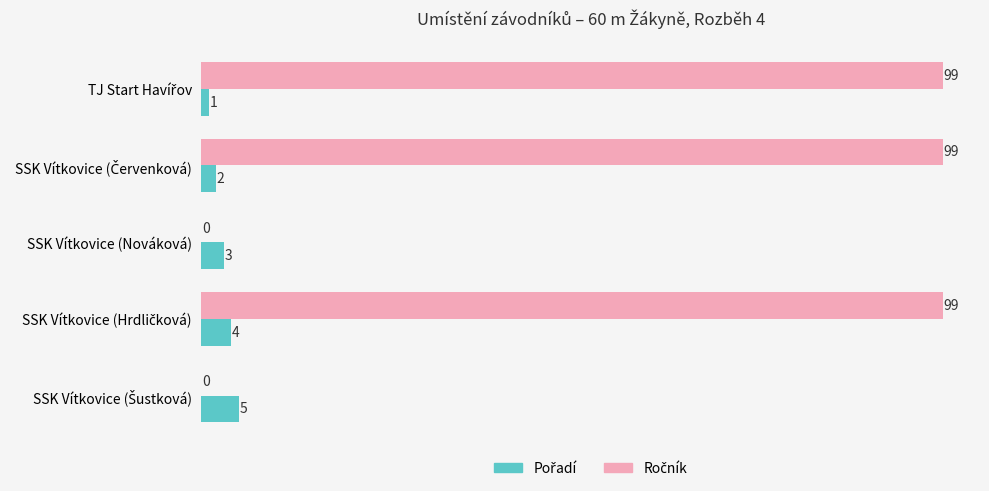

What is the maximum value shown in the chart?

99